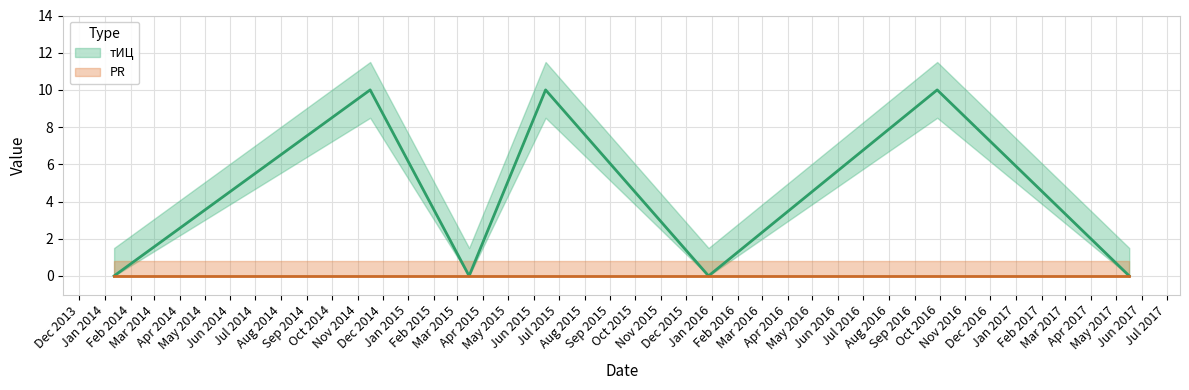

Rank the categories by value from highest to lowest.

2014-11-16, 2015-06-15, 2016-09-28, 2014-01-12, 2015-03-15, 2015-12-28, 2017-05-17